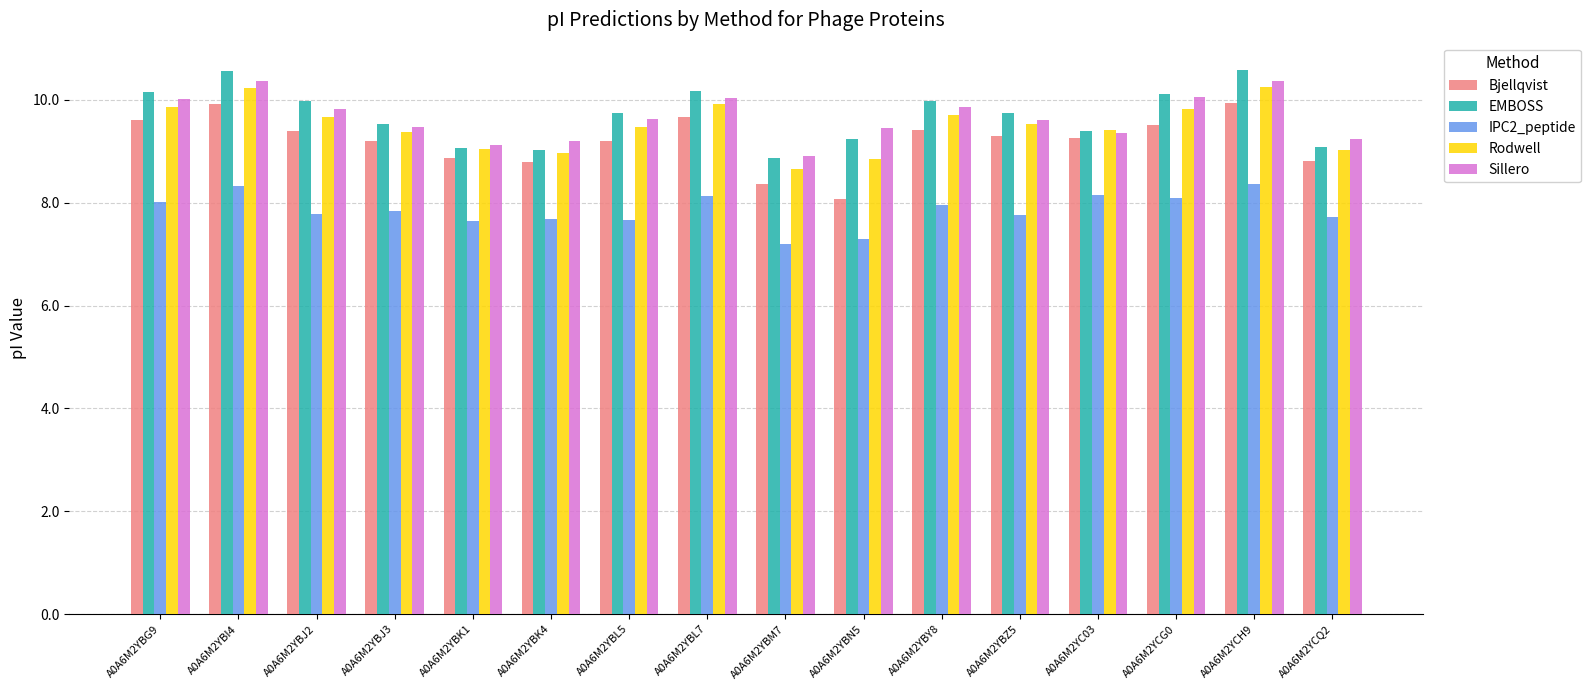

Is the value of Bjellqvist at A0A6M2YC03 greater than the value of Sillero at A0A6M2YBI4?

No